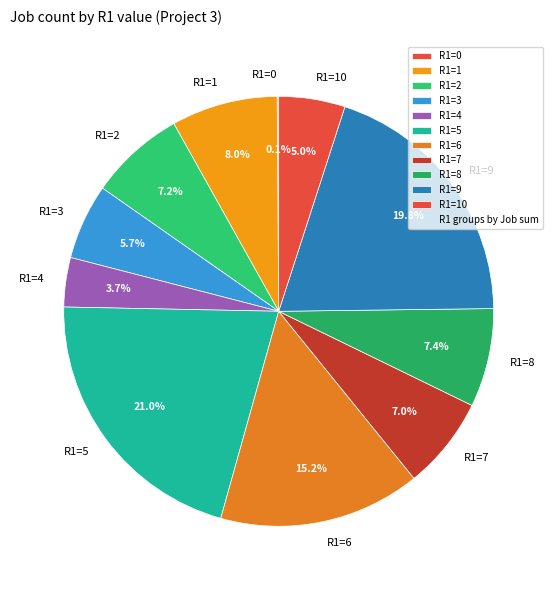

Between R1=1 and R1=8, which is larger?

R1=1